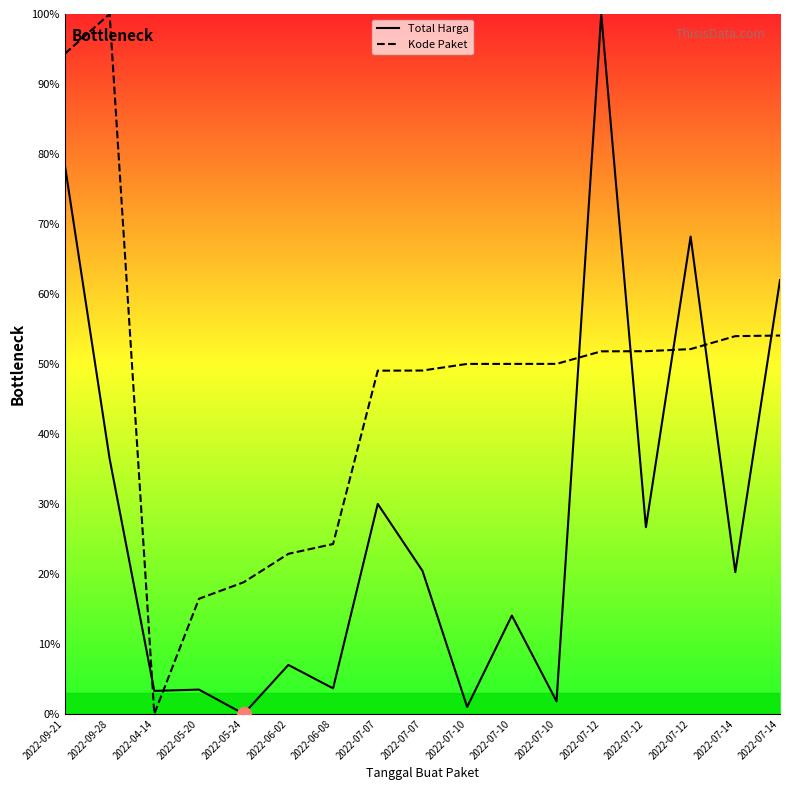

The value of Total Harga at 2022-06-02 is 7.0. True or false?

True